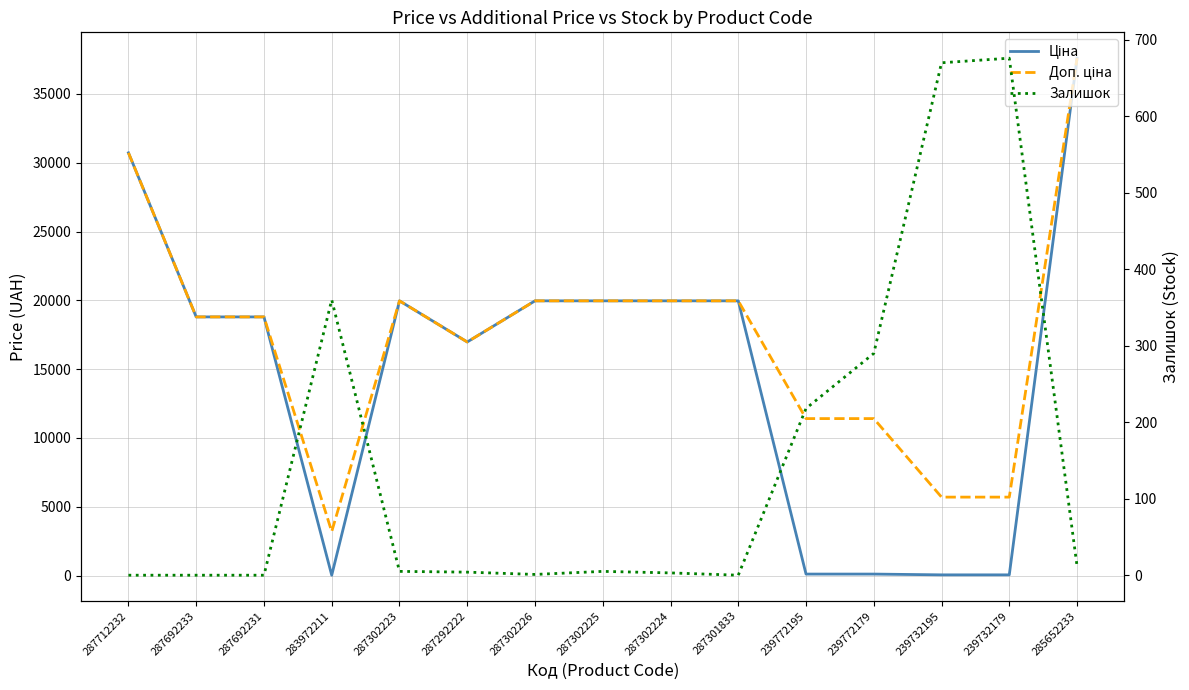

Which series has the widest spread of values?

Ціна